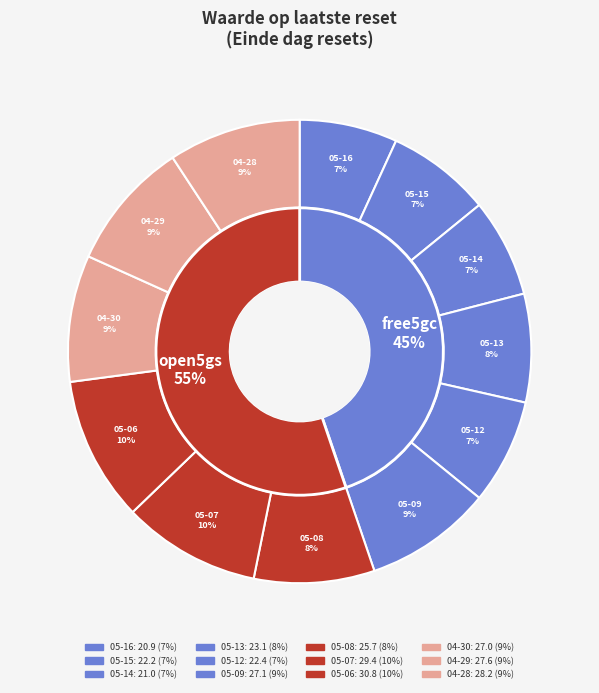

What percentage is the 2025-04-30 slice, to the nearest percent?

9%